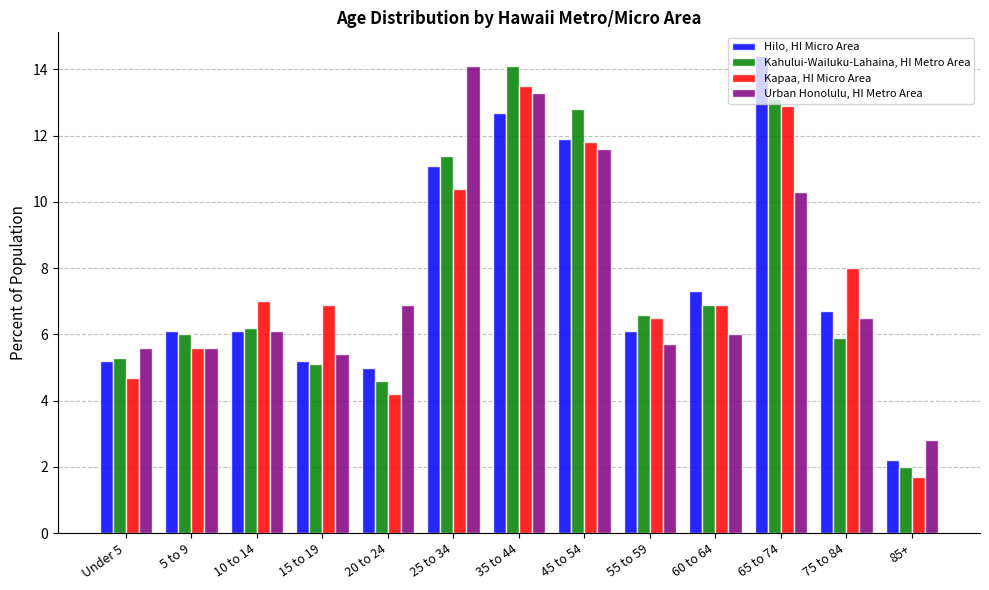

At which category does the chart reach its minimum across all series?

85+